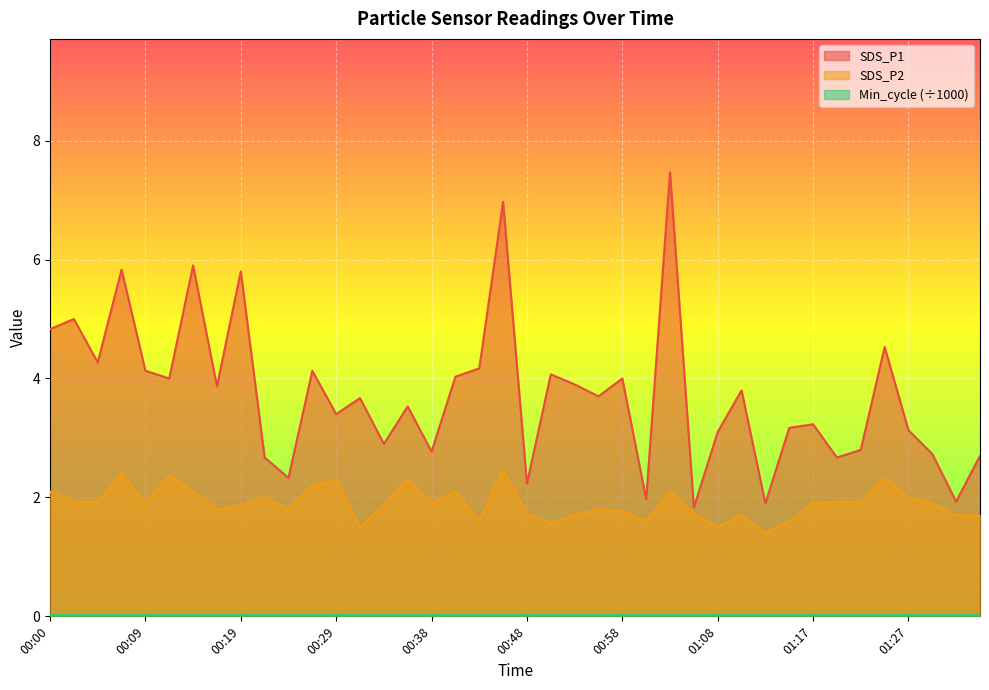

What is the difference between the SDS_P2 values at 01:30 and 00:00?

0.2